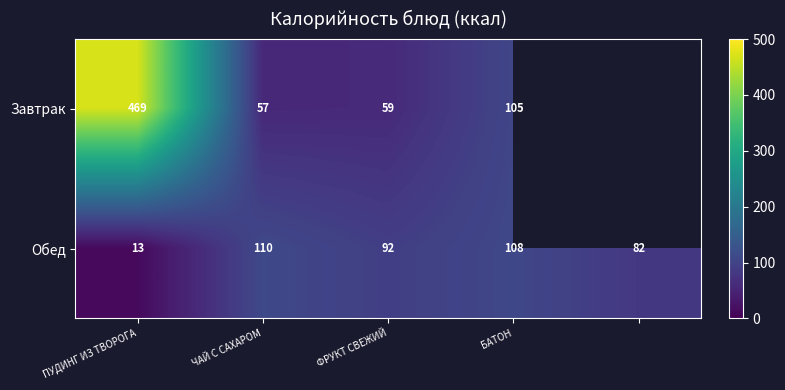

What is the sum of the Обед values at ЧАЙ С САХАРОМ and ПУДИНГ ИЗ ТВОРОГА?

123.0